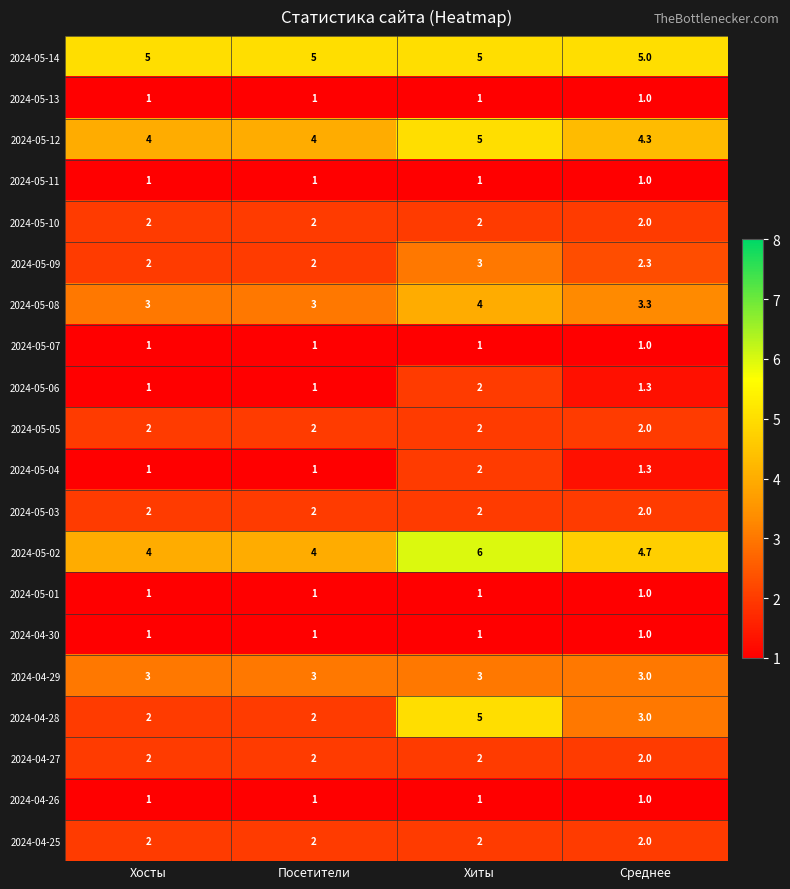

At how many categories does at least one series exceed 4?

4